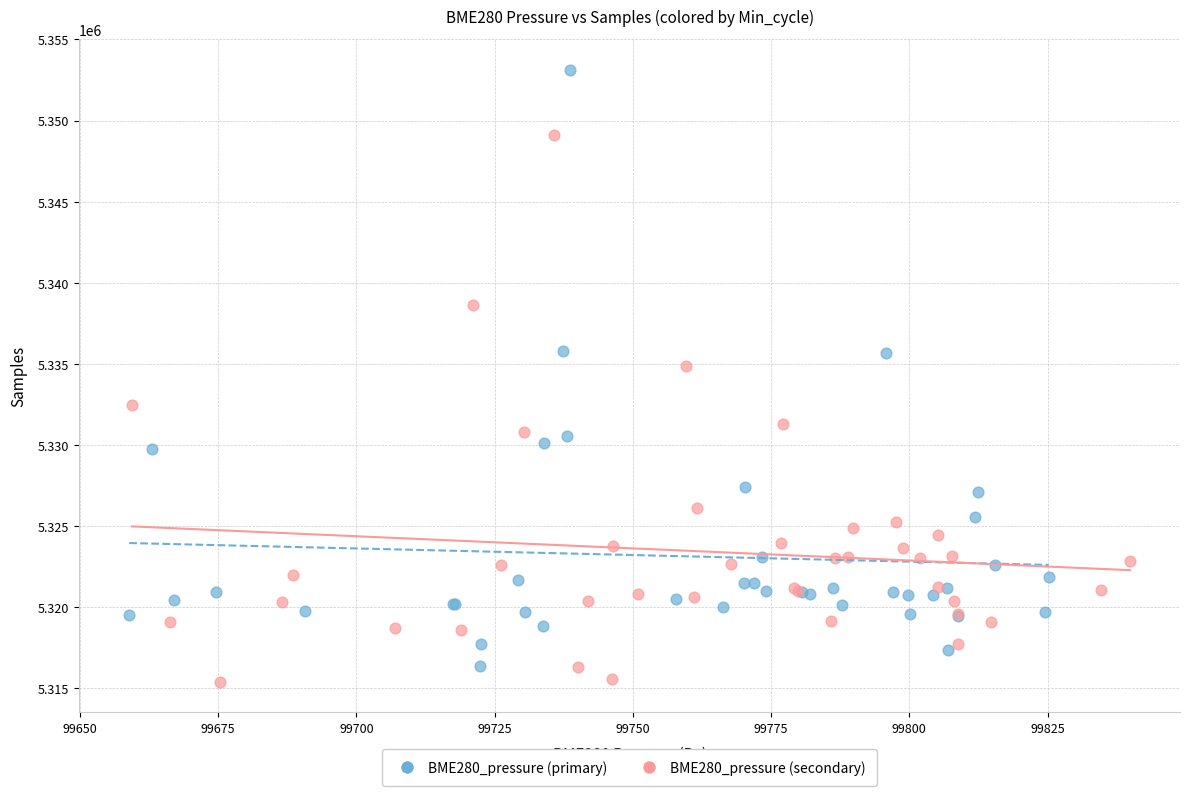

Which series has the largest Y range (max minus min)?

BME280_pressure (primary)